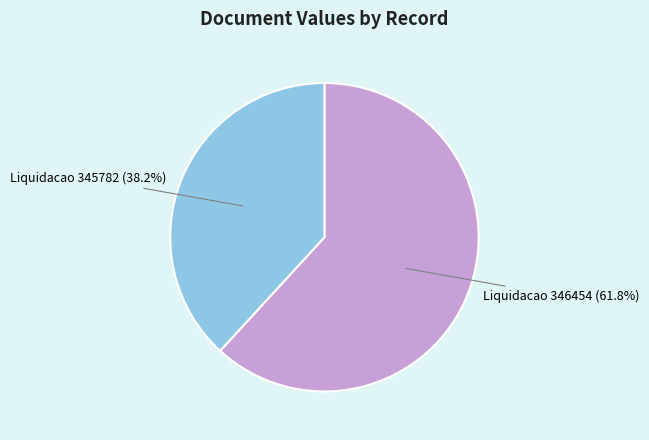

Which slice is the largest?

Liquidacao 346454 (61.8%)